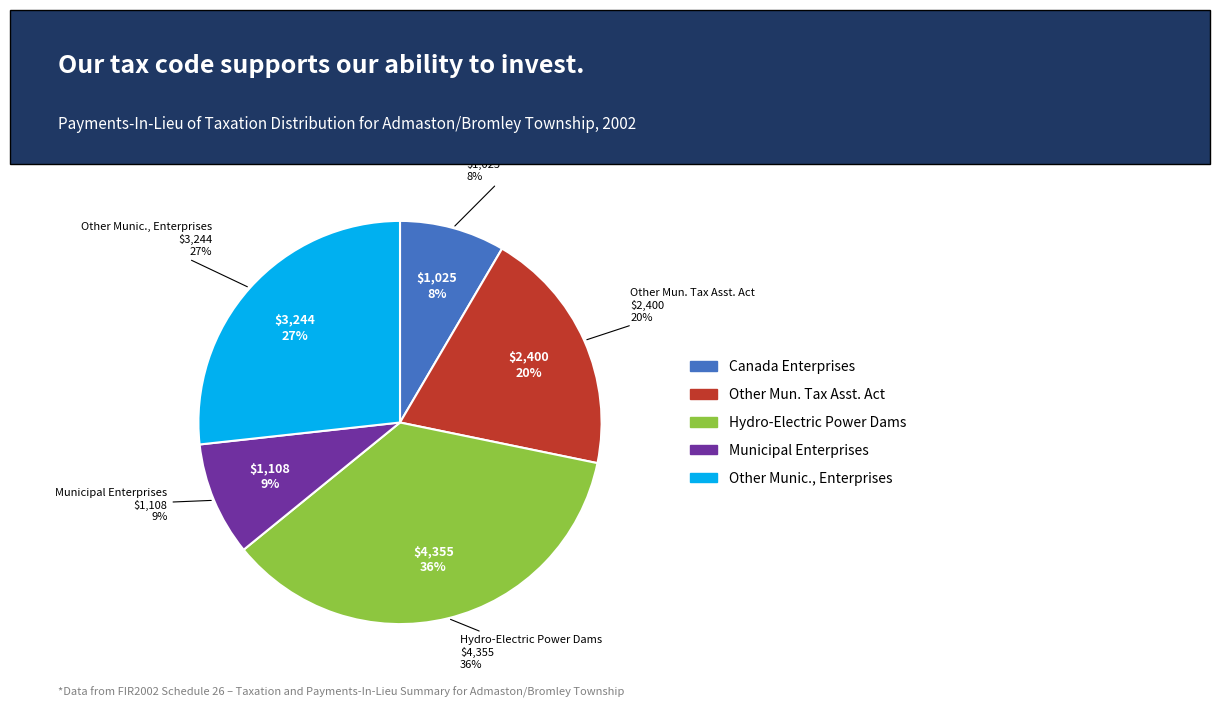

How many slices are in this pie chart?

5